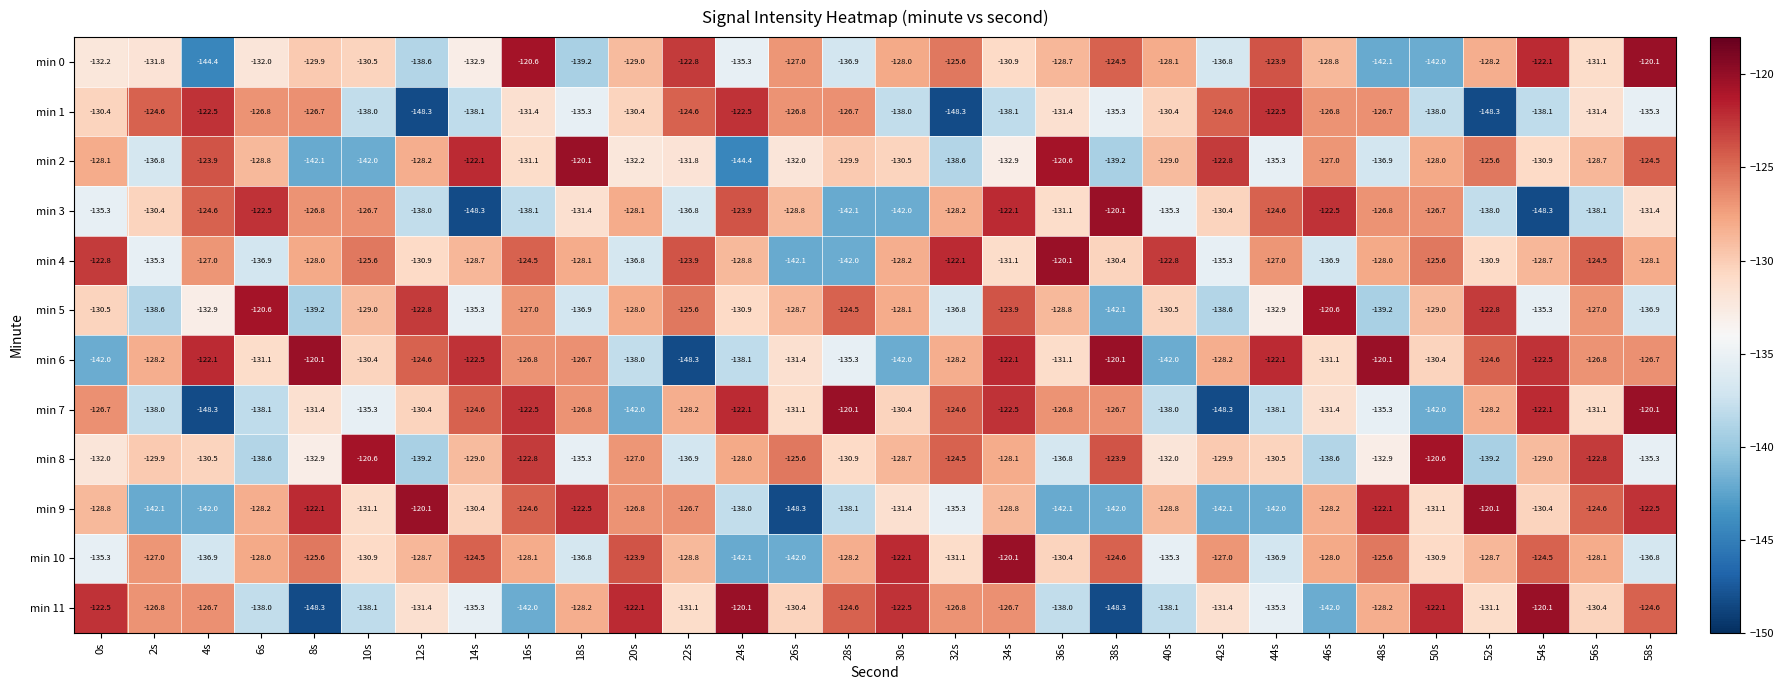

What is the difference between the highest and lowest values at 48s?

22.0